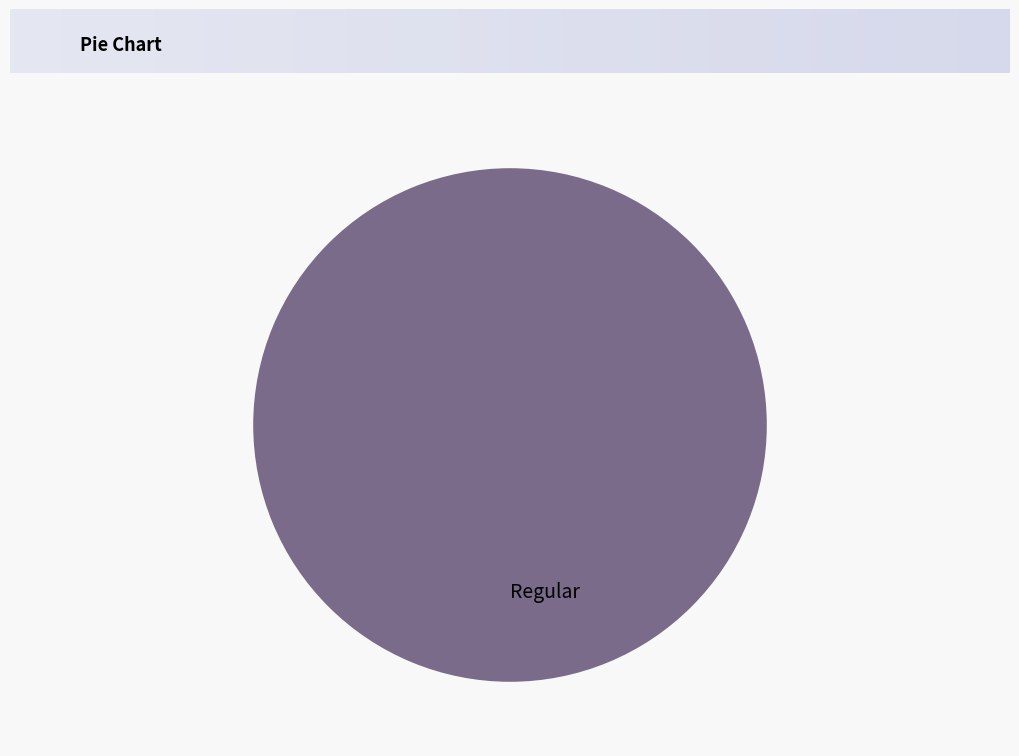

Which has a higher value, Regular or Ticket?

Regular